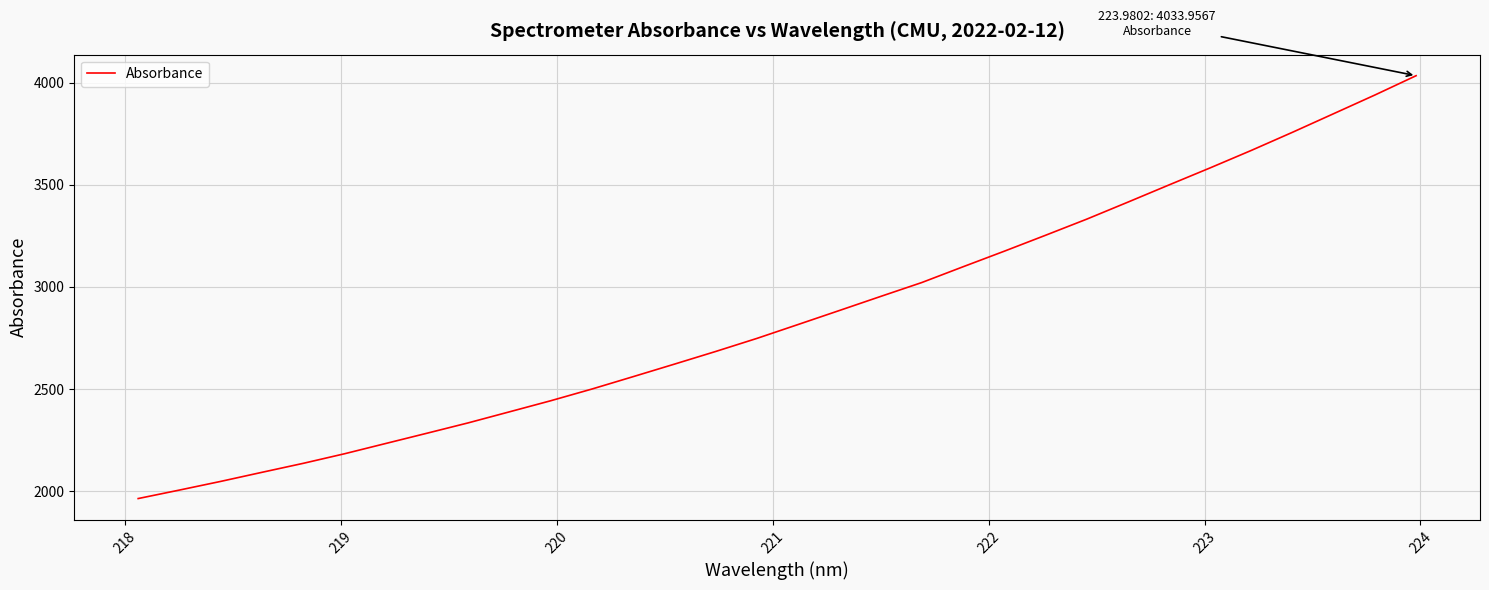

How many lines are shown in the chart?

1